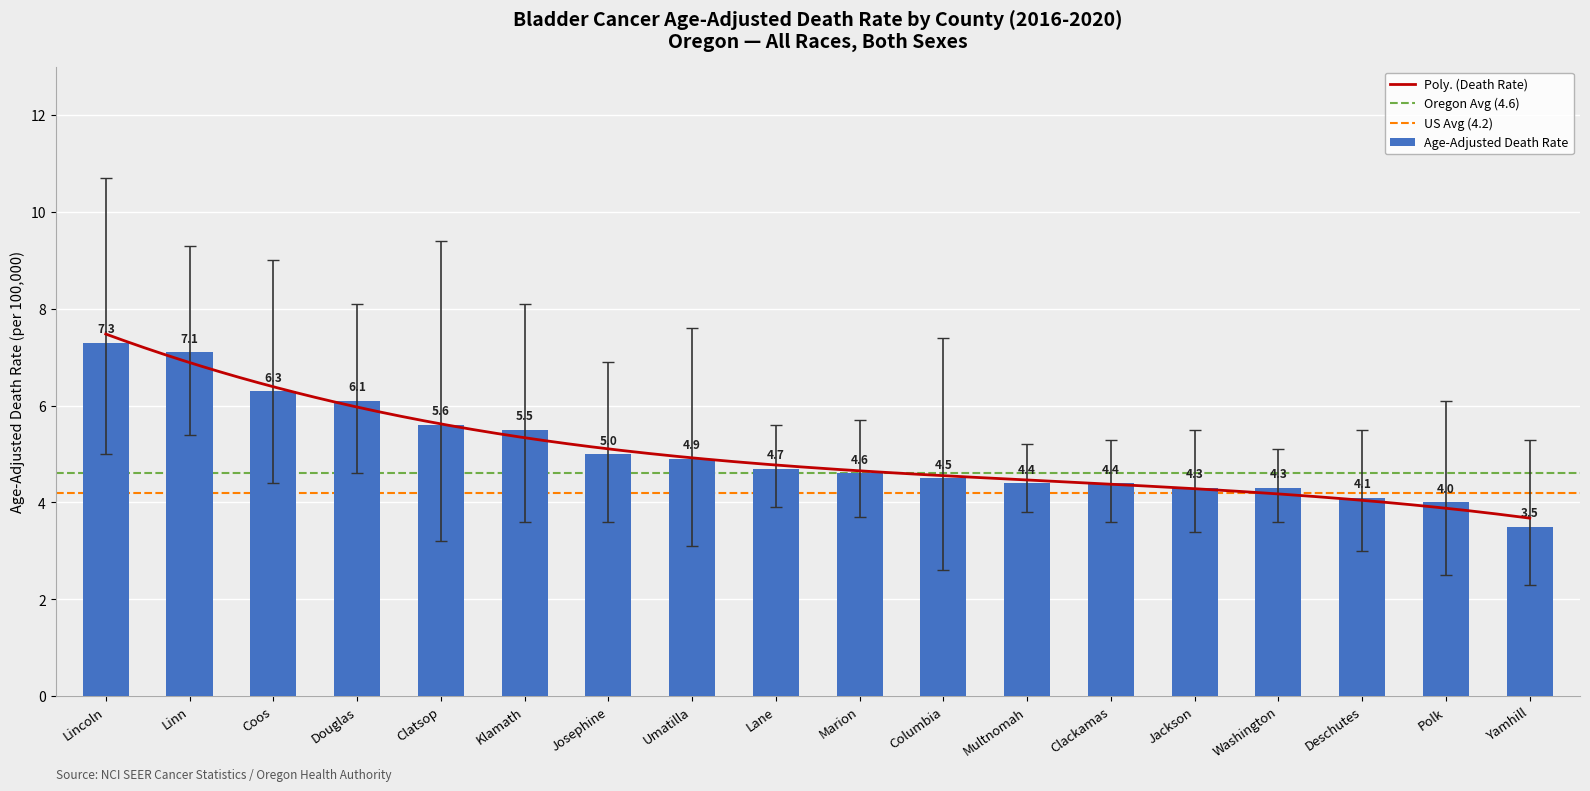

The value of Lower CI at Multnomah is 0.9. True or false?

False